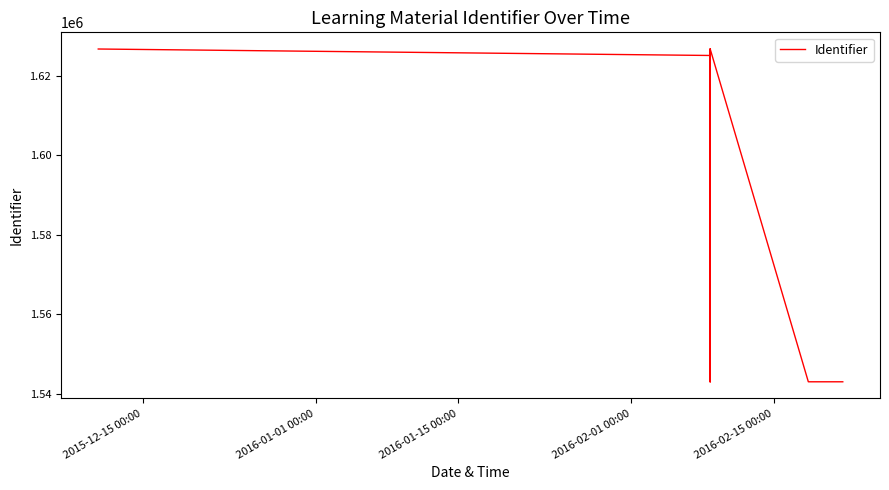

How many lines are shown in the chart?

1